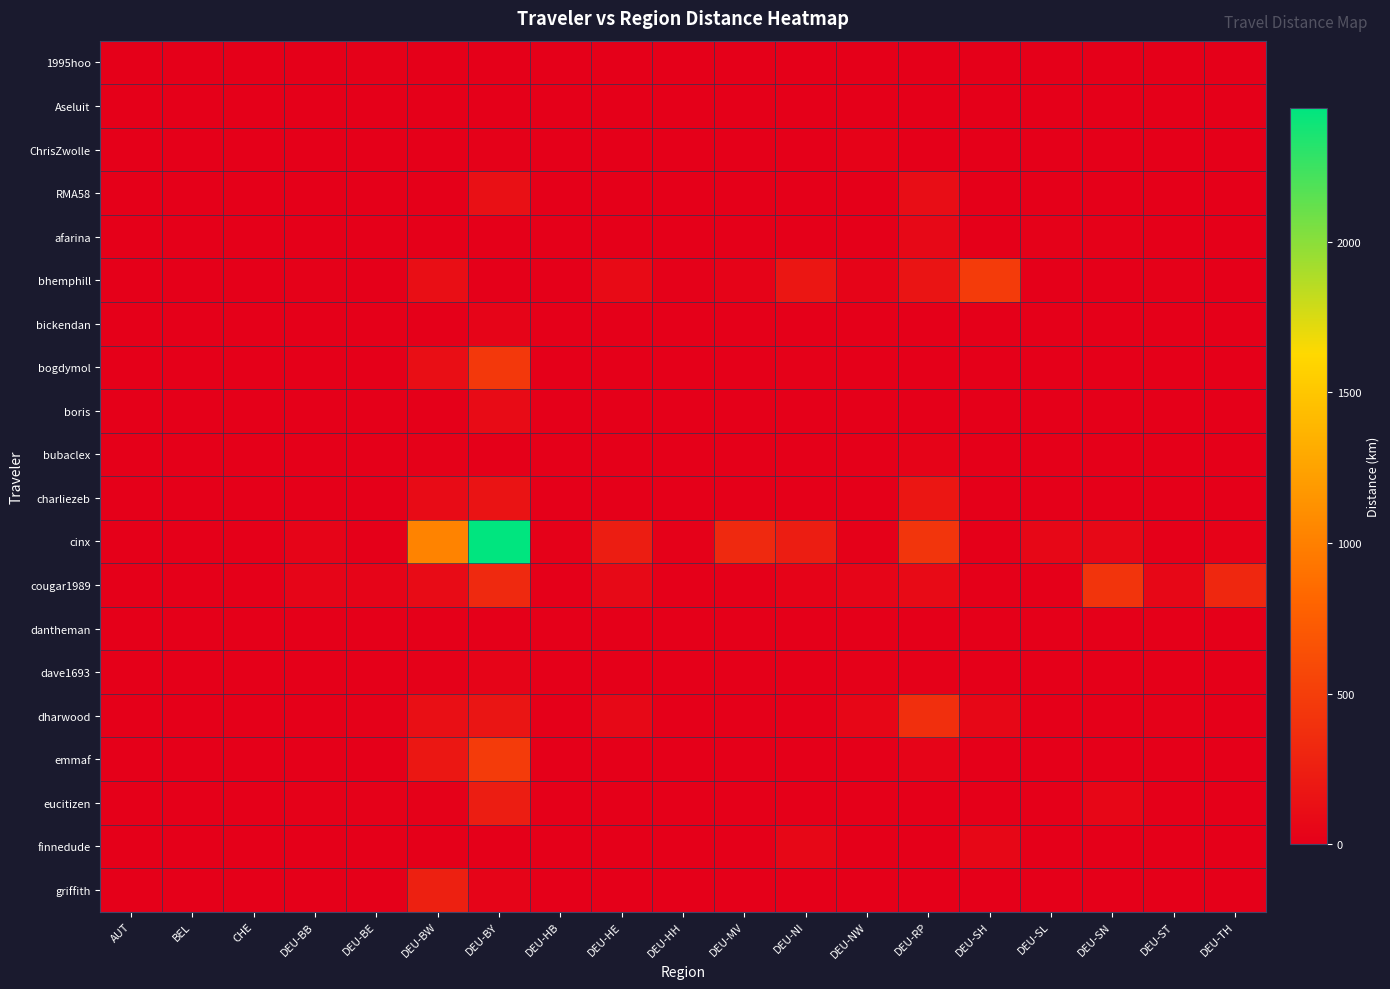

What is the spread (max minus min) of values at DEU-BB?

47.9